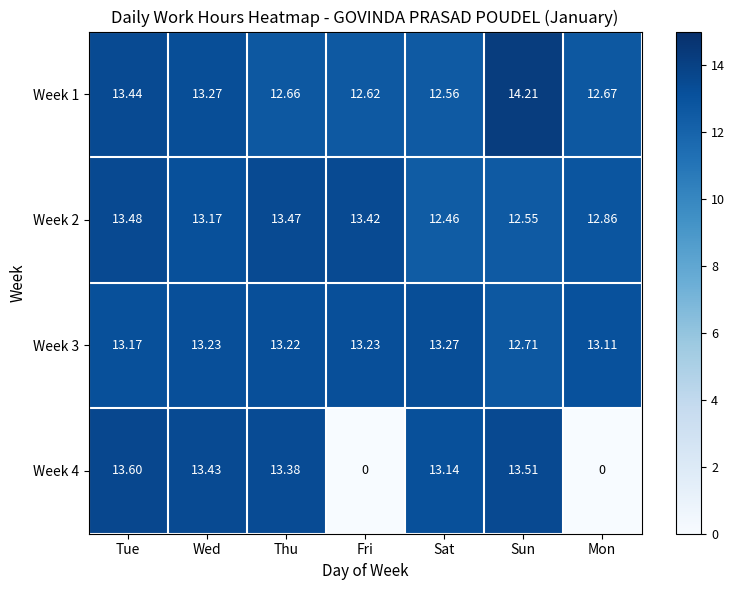

Which category has the lowest value in the Week 1 series?

Sat